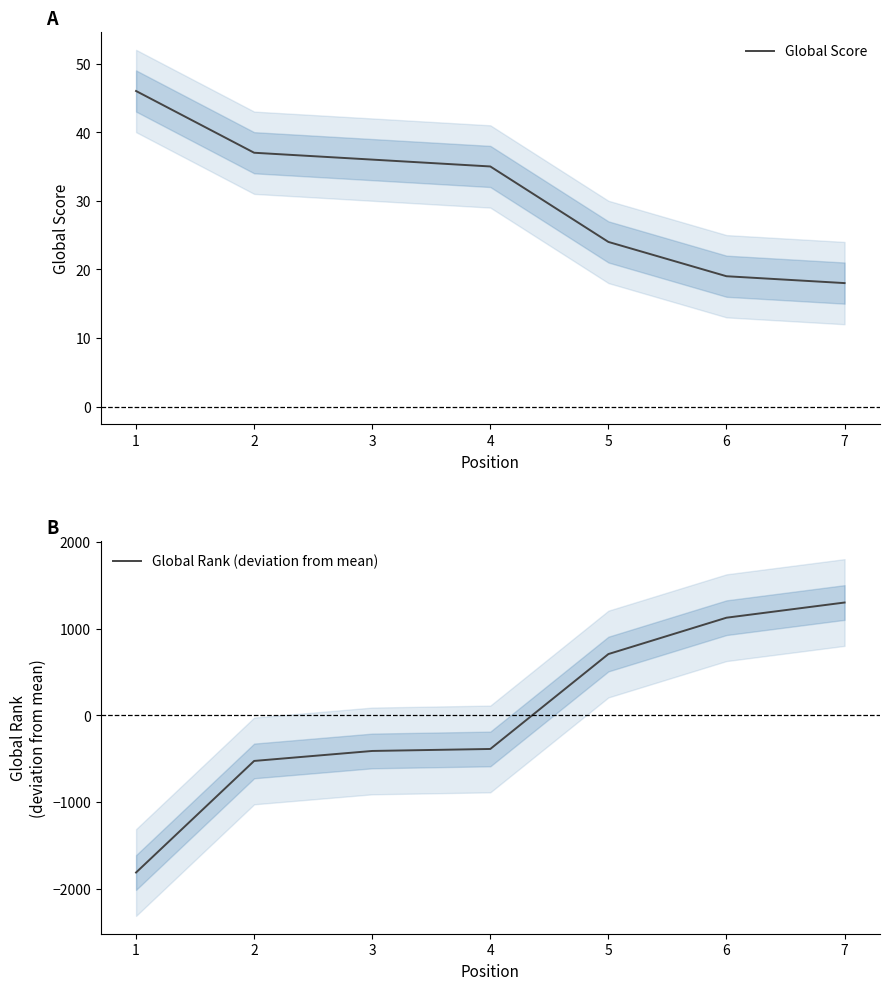

How many categories are shown in the chart?

7